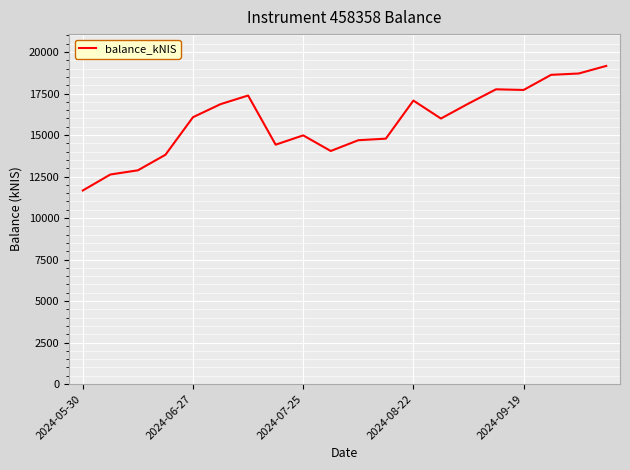

What is the difference between the maximum and minimum values?

7501.9